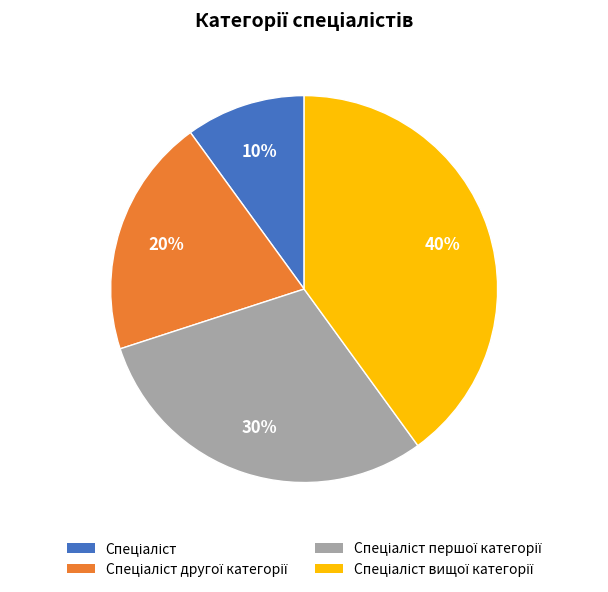

How many slices are in this pie chart?

4